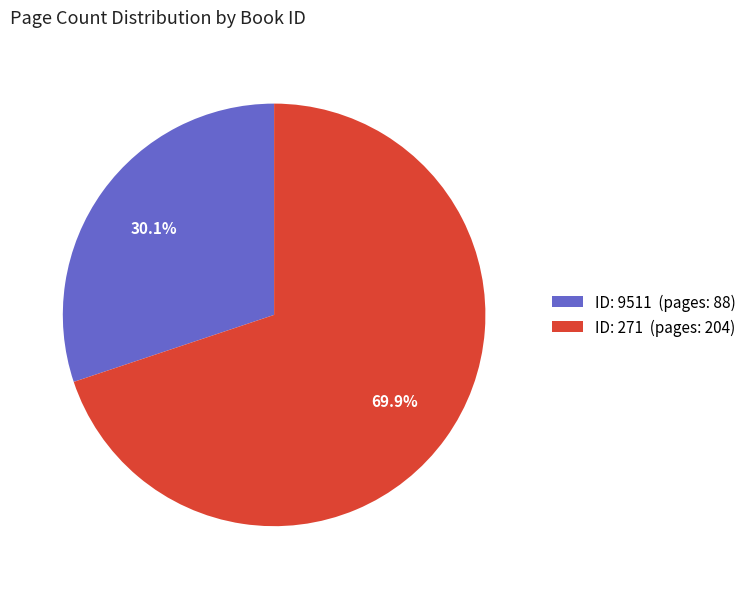

Approximately how many times larger is the value at ID: 9511 (pages: 88) compared to ID: 271 (pages: 204)?

0.4